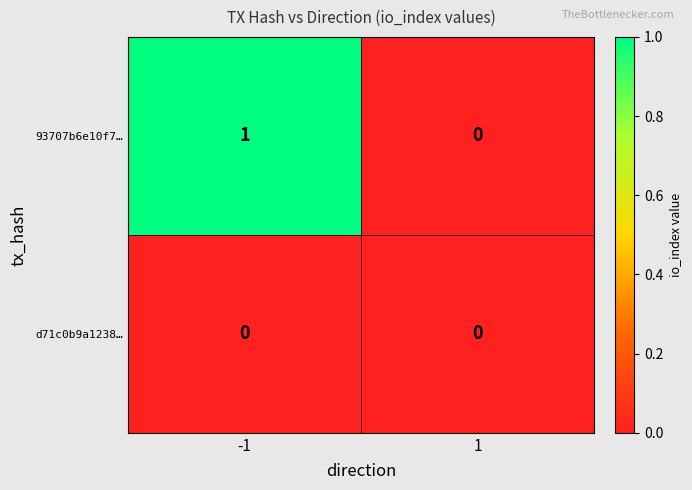

Reading left to right, extract all data points from this chart.

93707b6e10f7…: 1	0
d71c0b9a1238…: 0	0